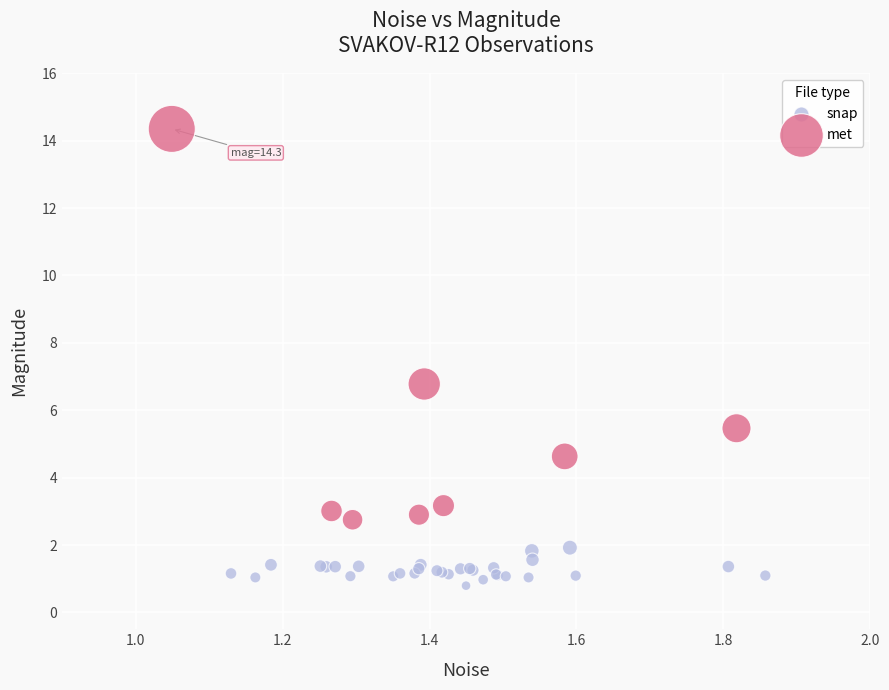

Which series reaches the minimum Y coordinate?

snap